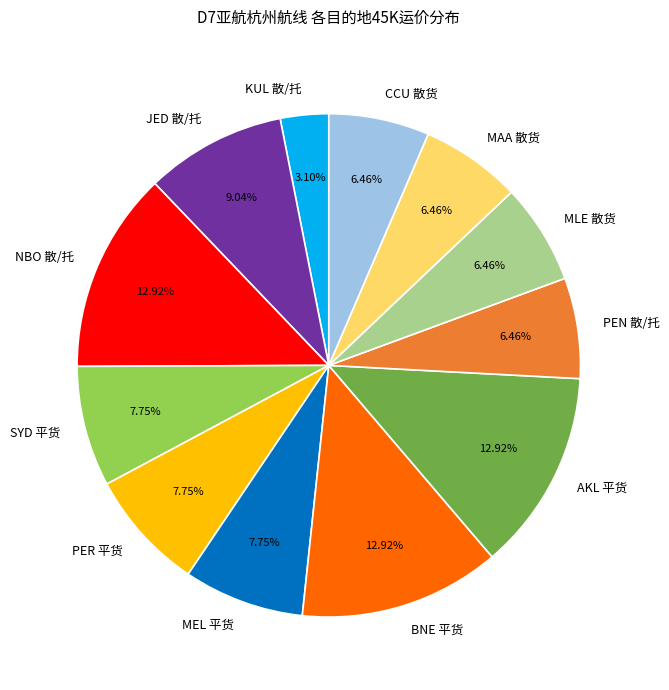

Which slice is the smallest?

KUL 散/托